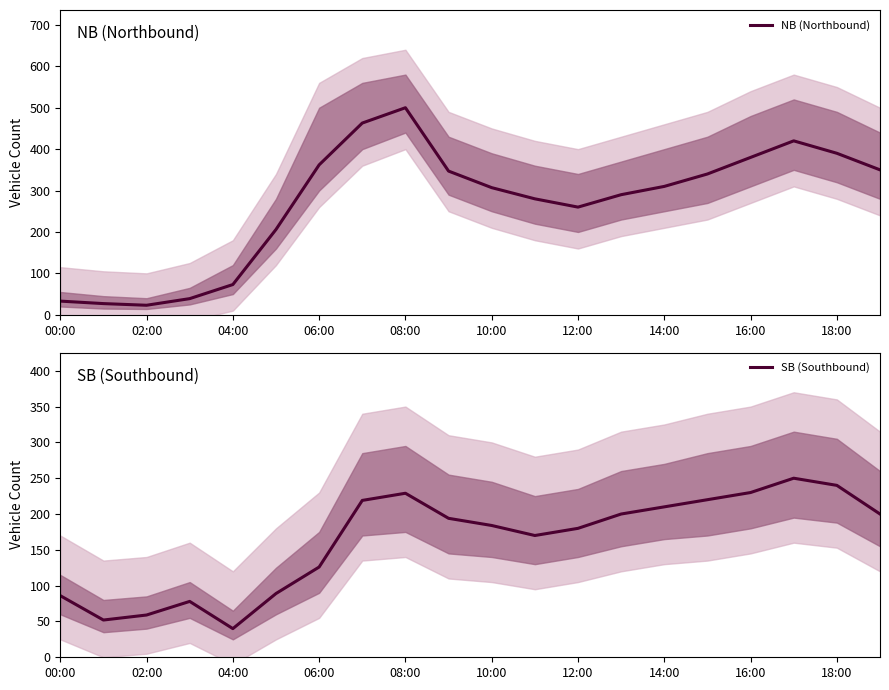

The value of NB (Northbound) at 04:00 is 73. True or false?

True